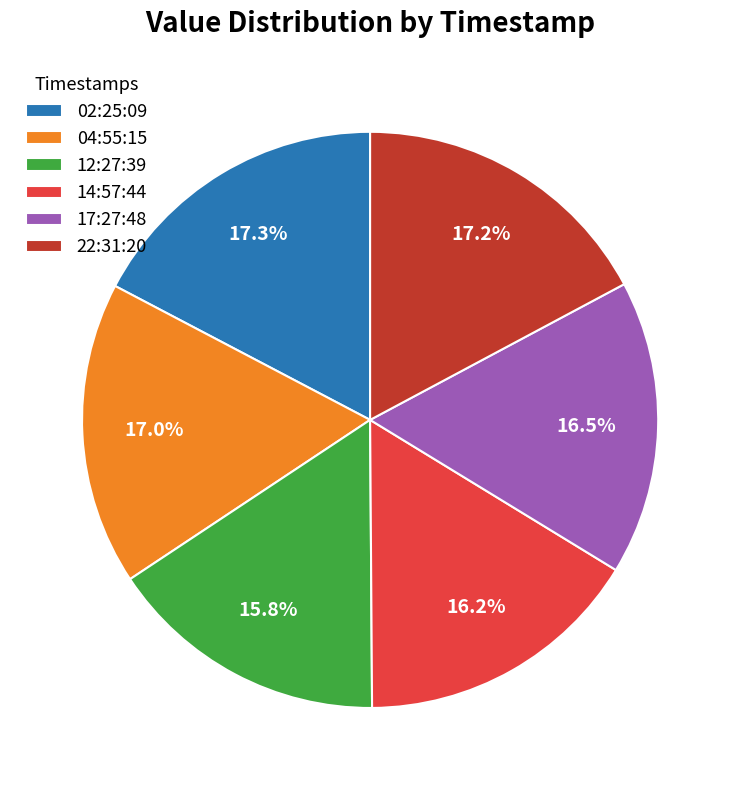

Does 14:57:44 account for over 50% of the chart?

No